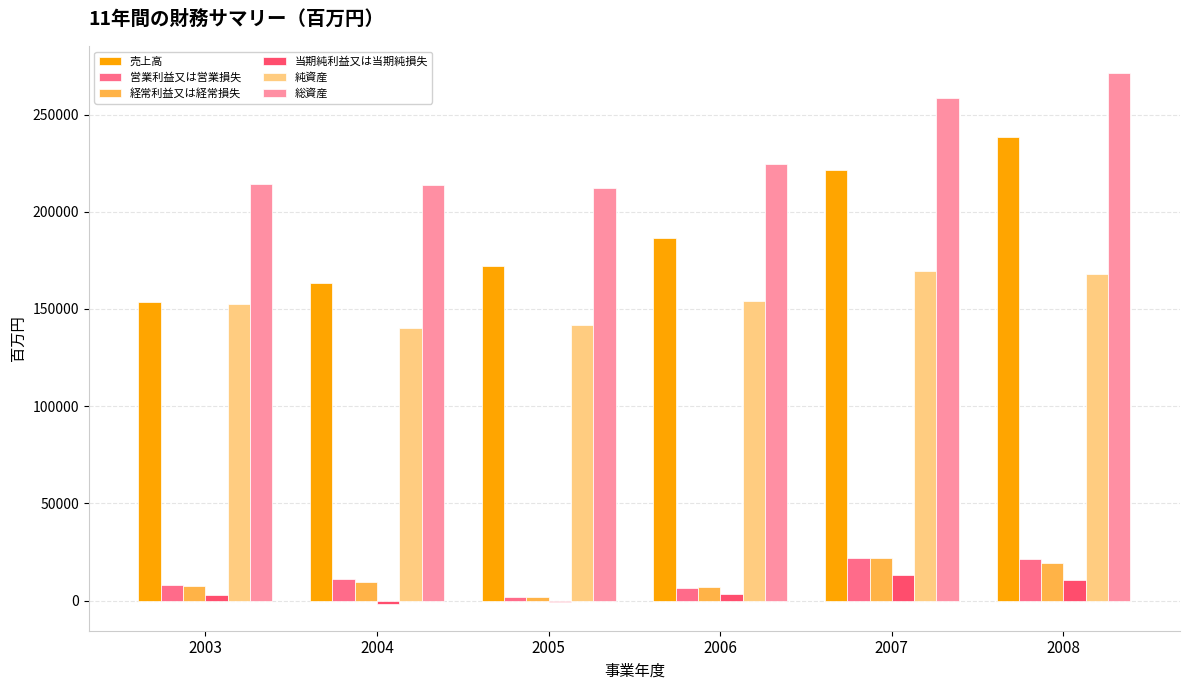

Is the value of 純資産 at 2008 greater than the value of 売上高 at 2006?

No